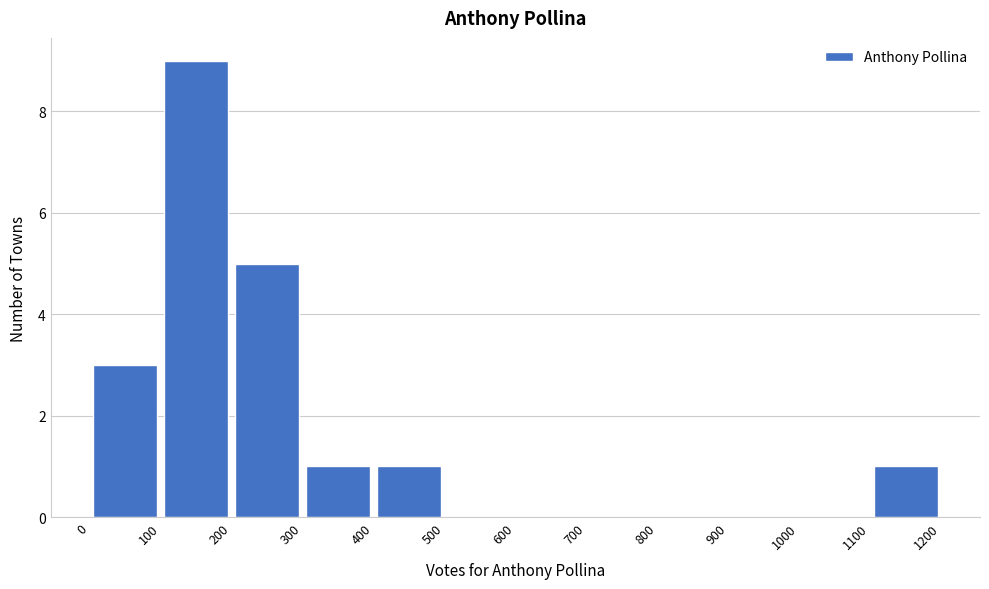

What is the height of the bar covering 200 to 300 on the x-axis? The values are not printed on the chart, so give them approximately, as read against the axis.

5